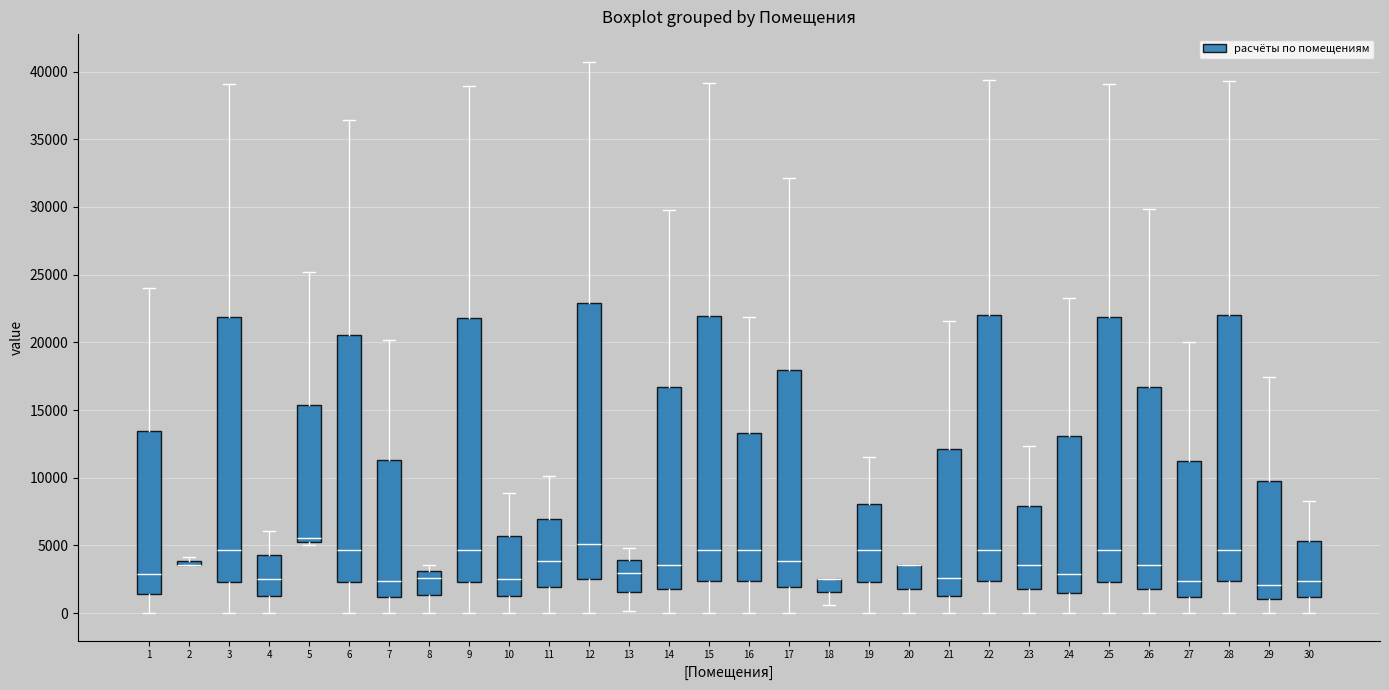

Which box is the tallest, from its lower edge to its upper edge?

12